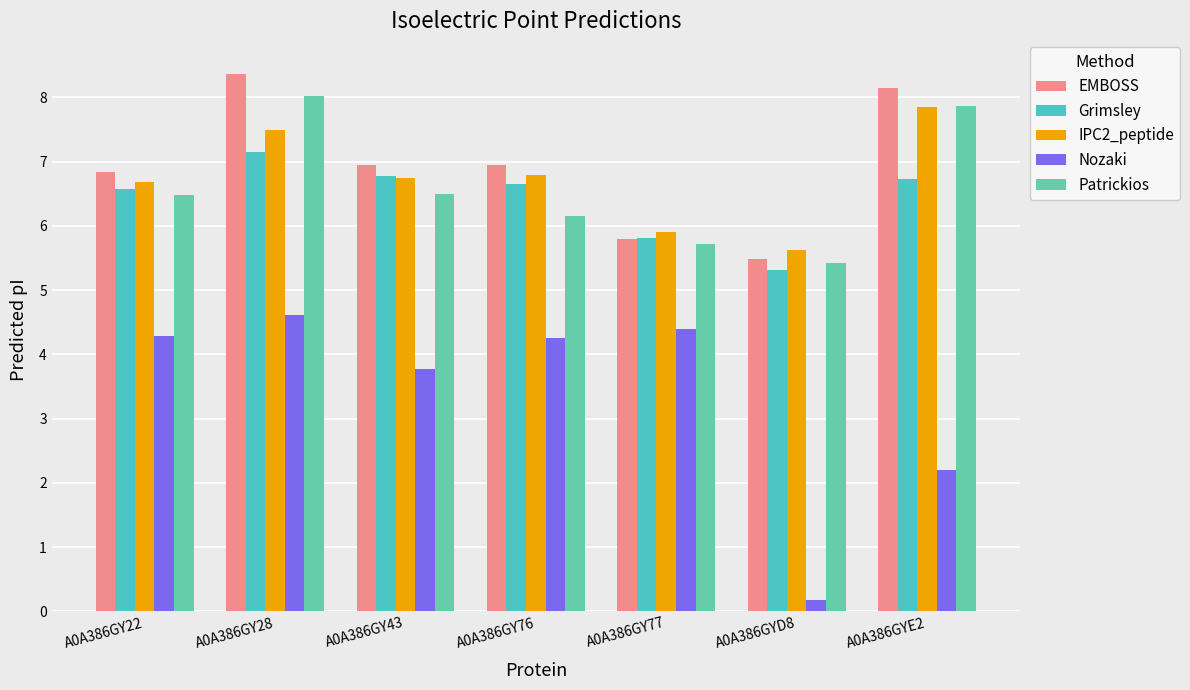

What are all the series names shown in the legend?

EMBOSS, Grimsley, IPC2_peptide, Nozaki, Patrickios